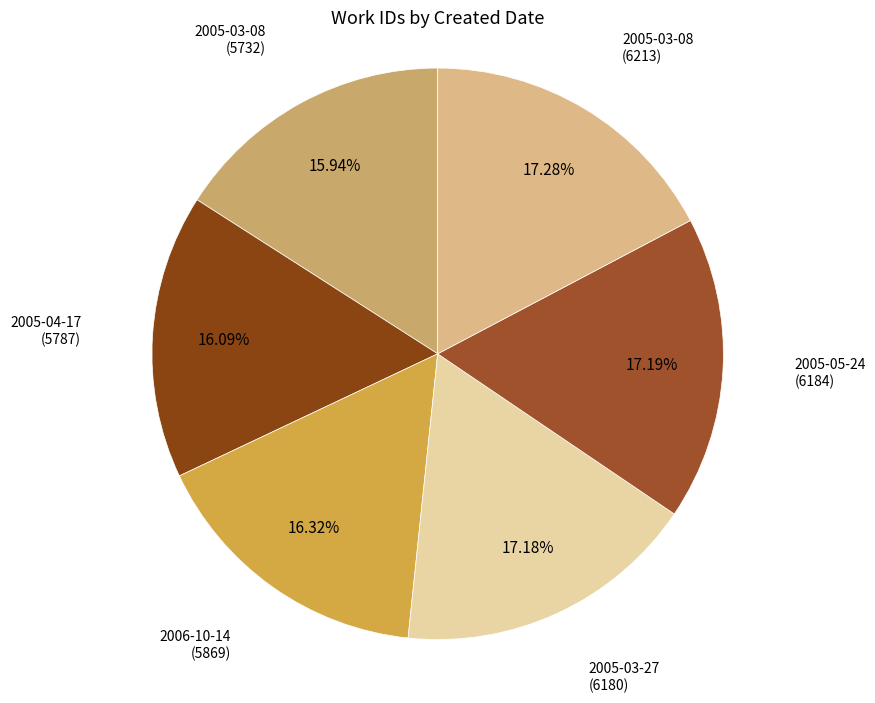

What is the ratio of the value at 2005-04-17 (5787) to the value at 2005-05-24 (6184)?

0.9